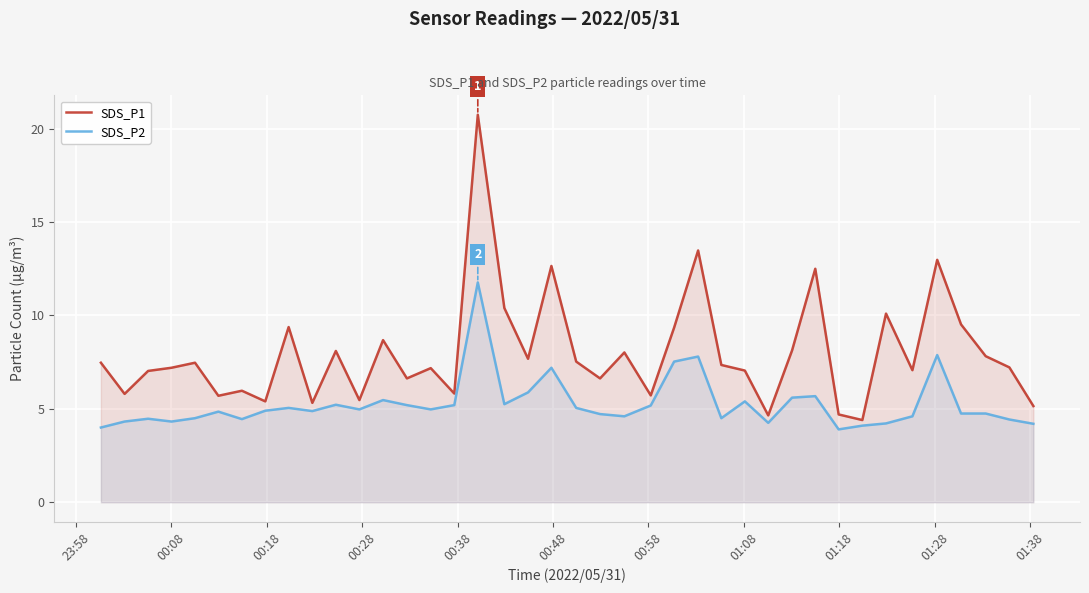

Which series has the largest range (max minus min)?

SDS_P1